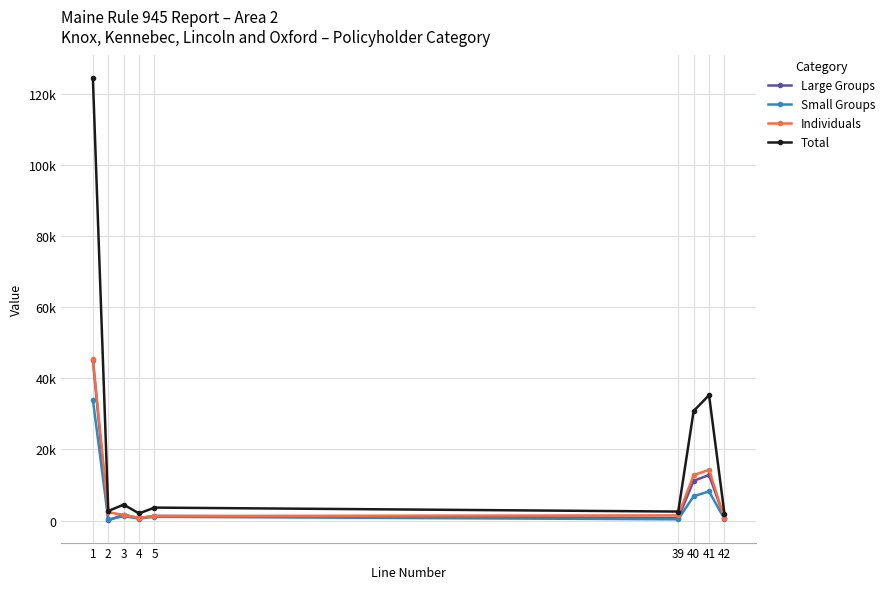

What are all the series names shown in the legend?

Large Groups, Small Groups, Individuals, Total